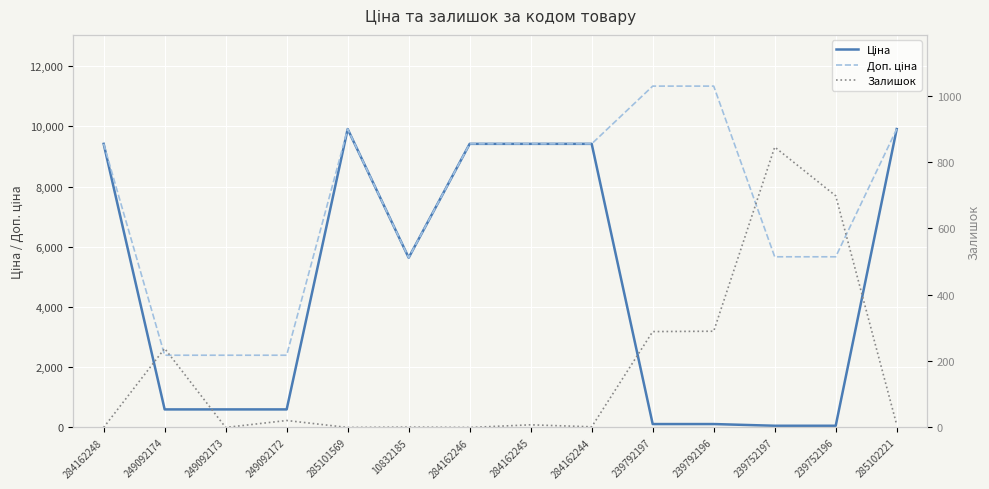

Which label corresponds to the smallest value in the chart?

284162248